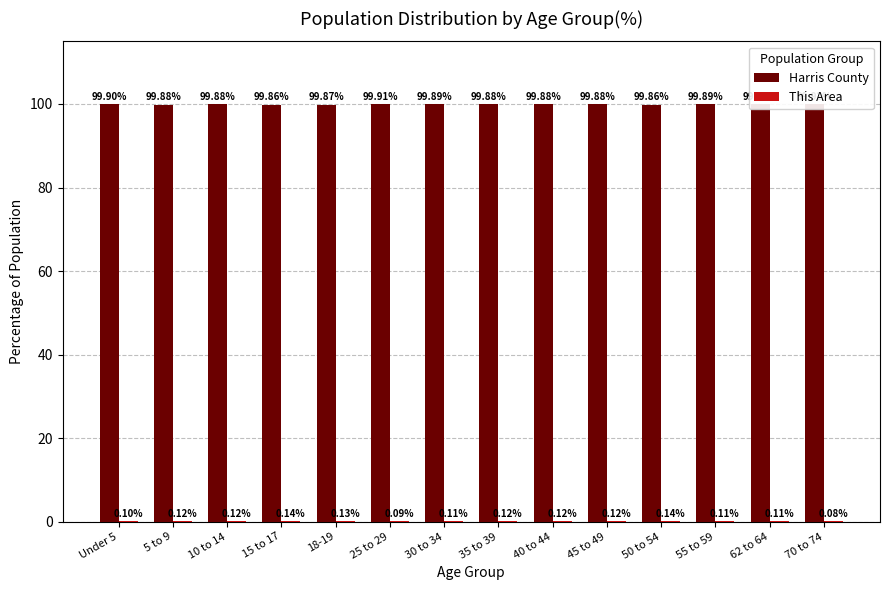

How many bars are there in each group?

2